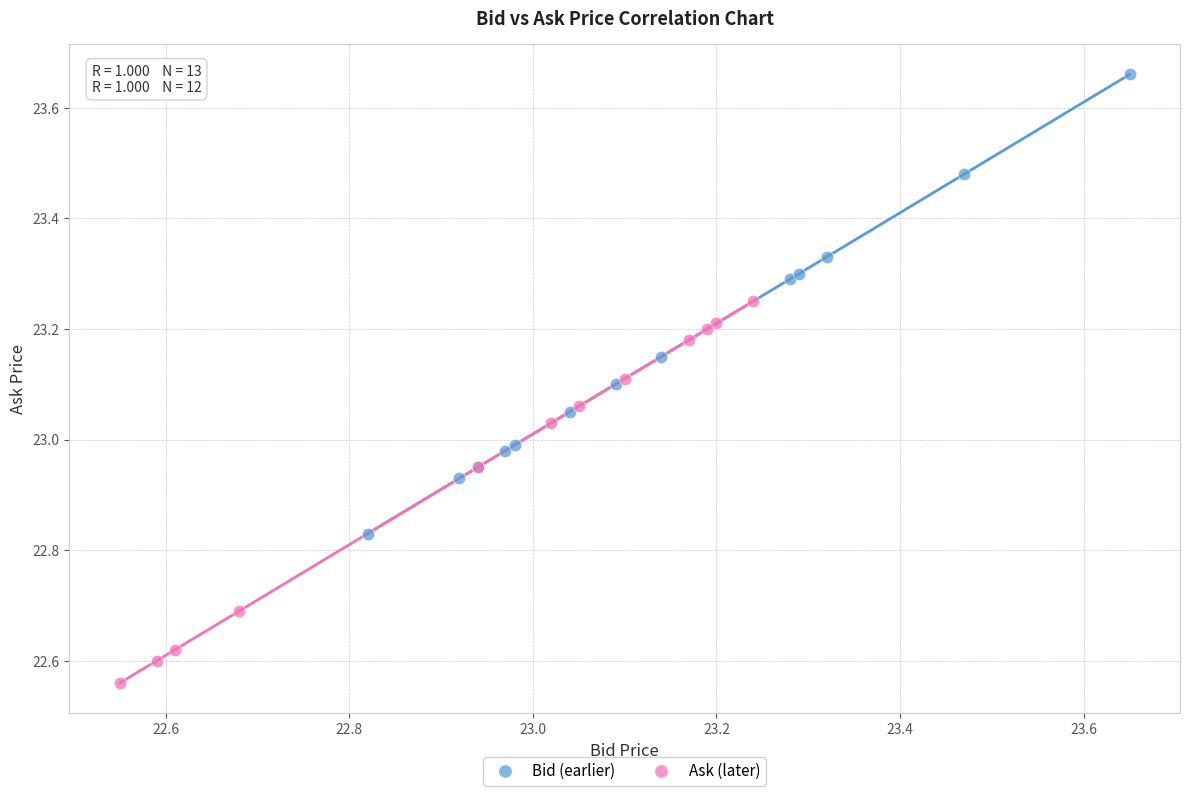

What are all the series names shown in the legend?

Bid (earlier), Ask (later)